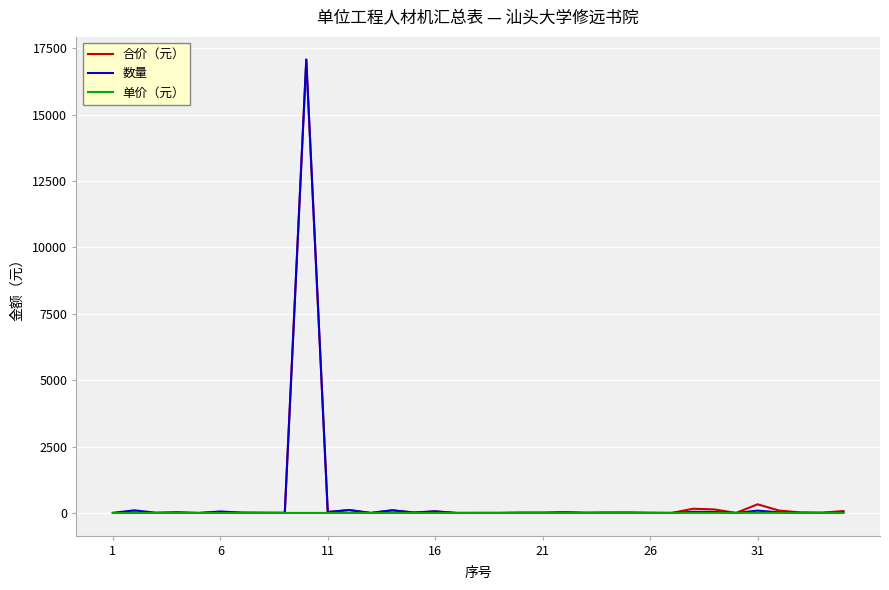

Which series has the largest range (max minus min)?

数量